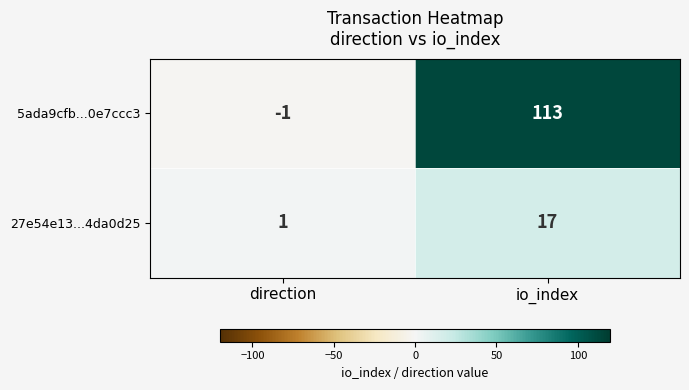

How many data points does each series have?

2